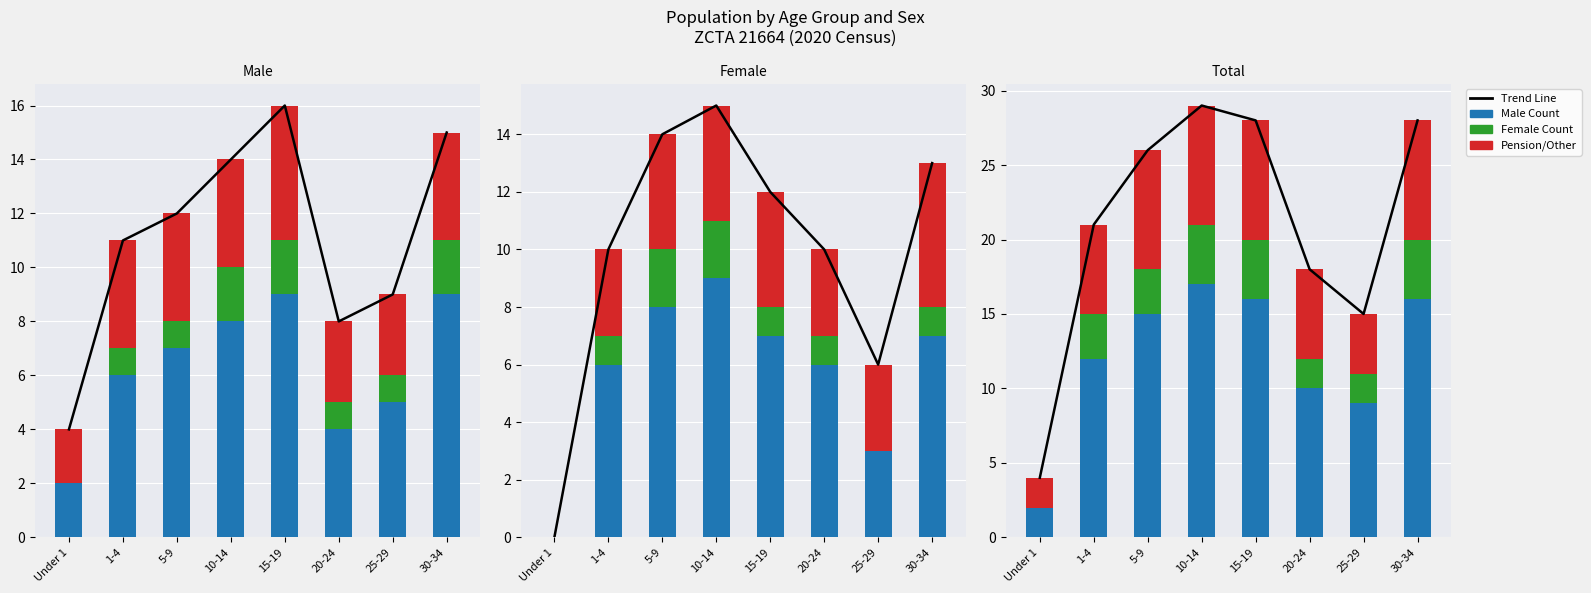

True or false: Female Count has a value of 7 at 10-14.

False